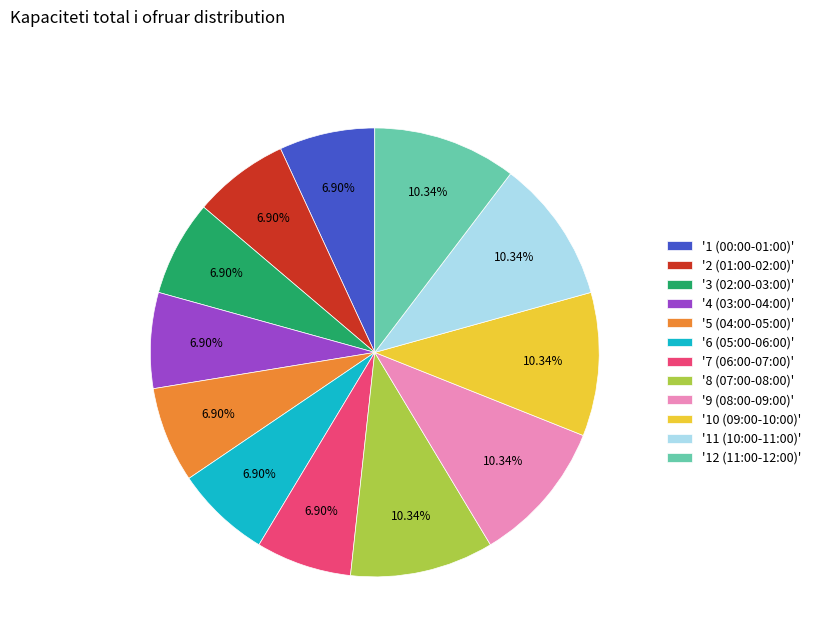

Do '10 (09:00-10:00)' and '5 (04:00-05:00)' together represent more than half of the pie?

No